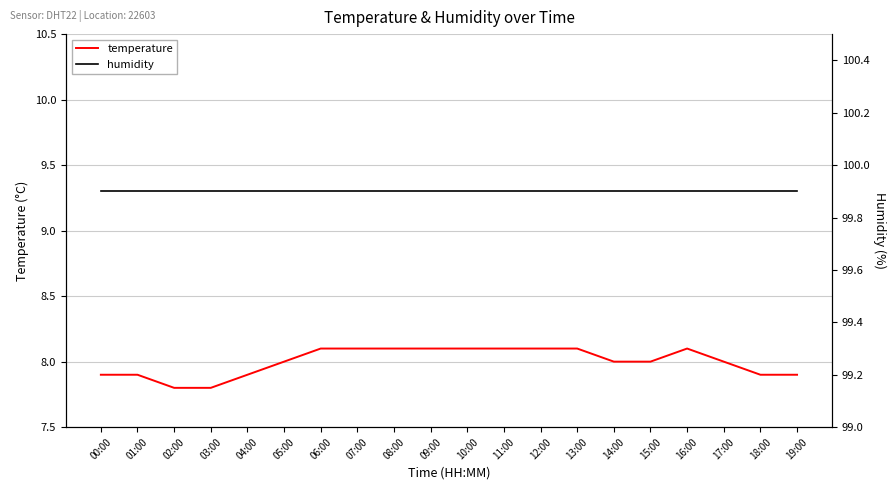

True or false: temperature and humidity intersect in this chart.

False